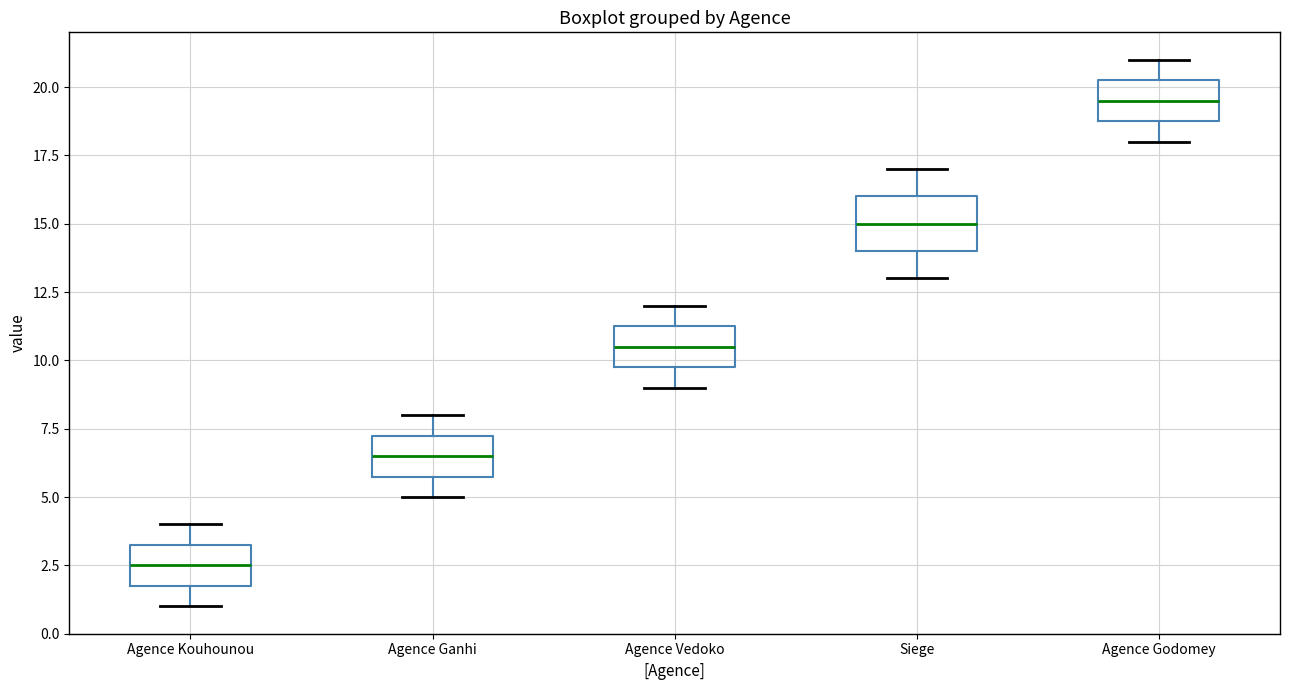

Which box is the tallest, from its lower edge to its upper edge?

Siege